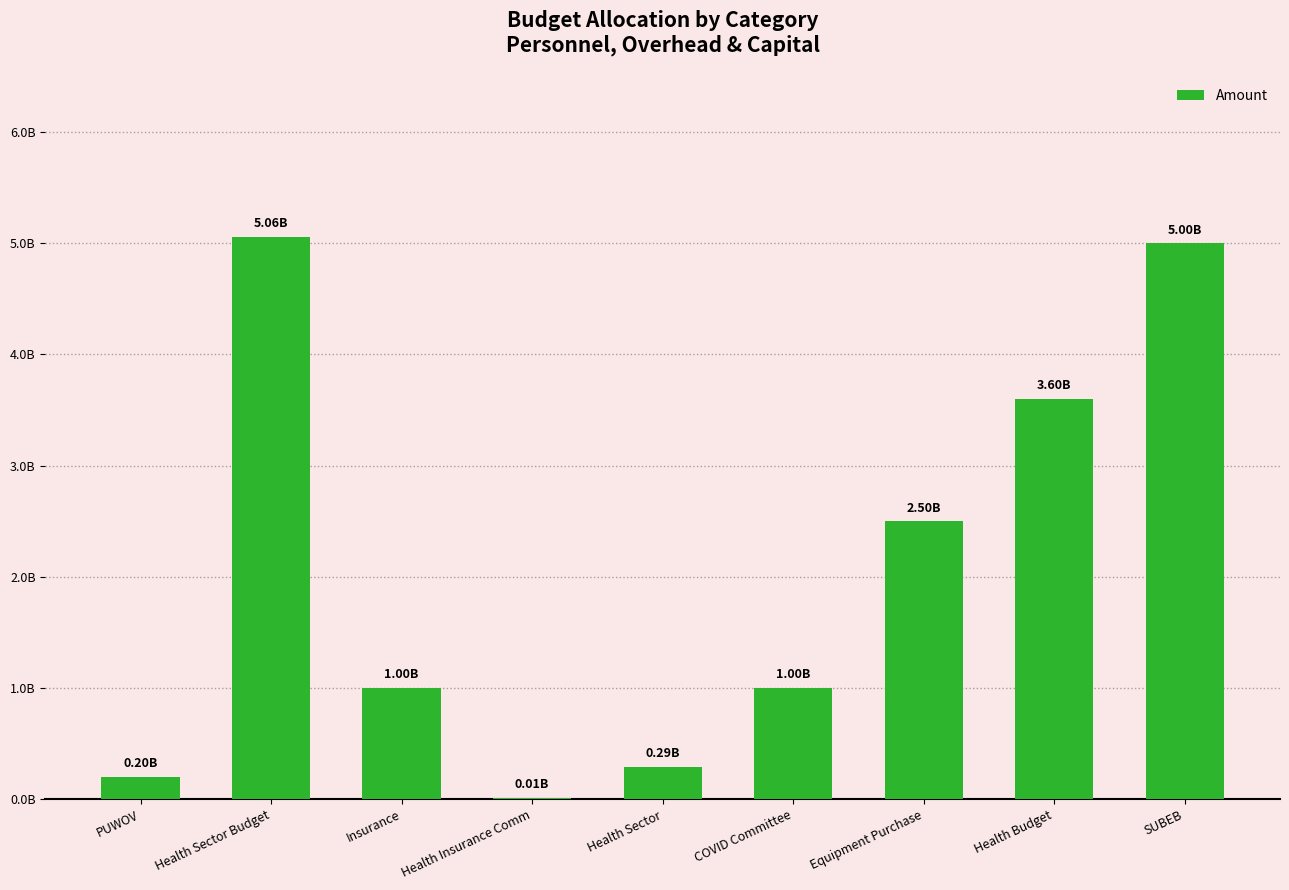

True or false: the data shows 94145651 at Health Sector.

False